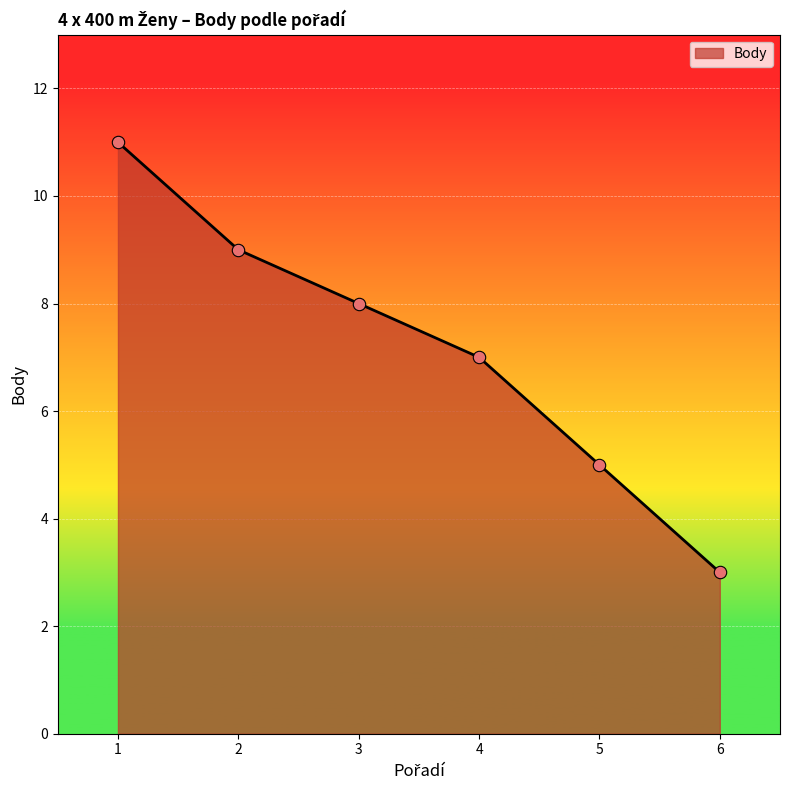

What is the change in value from 4 to 5?

-2